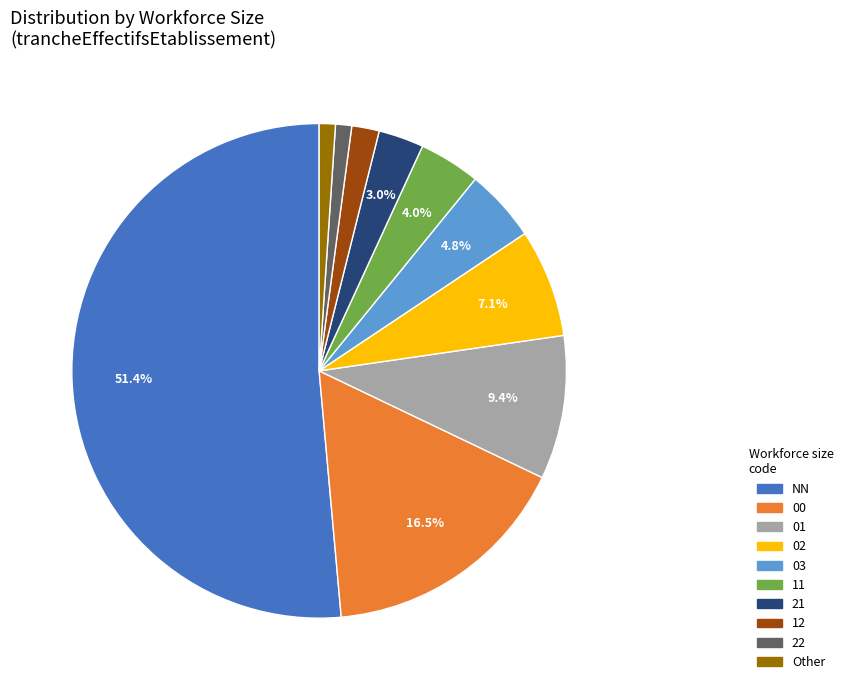

How much of the chart is everything except 00?

83.5%